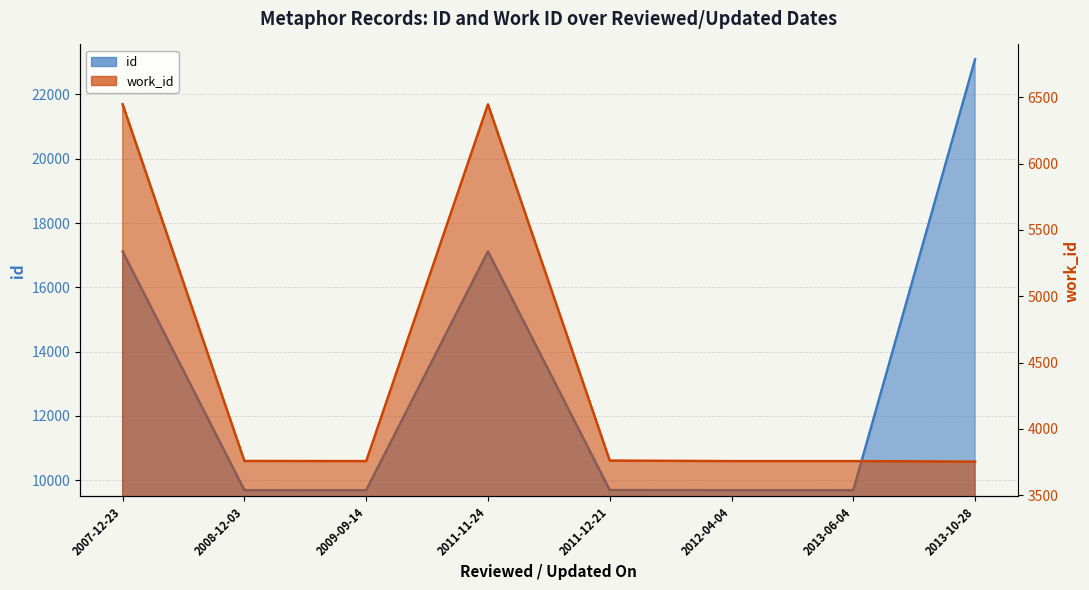

Reading right to left, transcribe all the data shown in this chart.

id: 23091	9692	9692	9696	17116	9691	9693	17115
work_id: 3753	3757	3757	3761	6447	3757	3758	6447